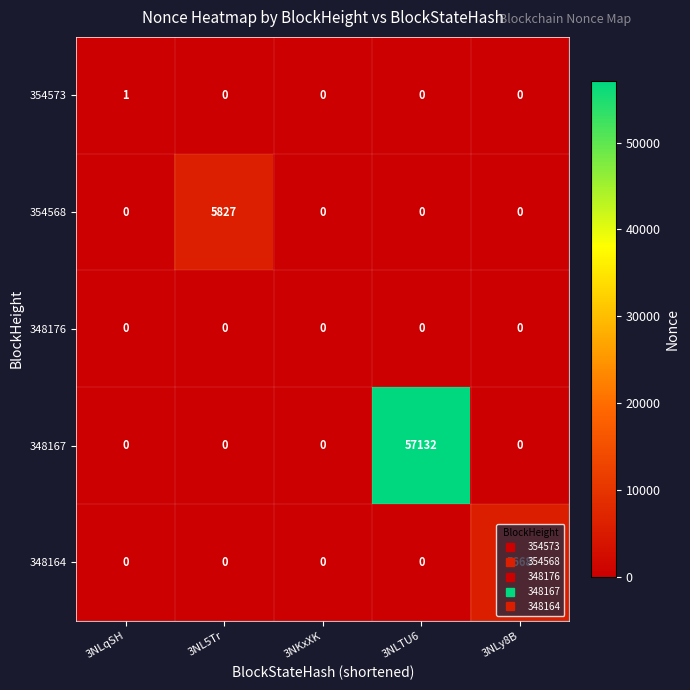

The 354568 series shows -2915 at 3NKxXK. True or false?

False